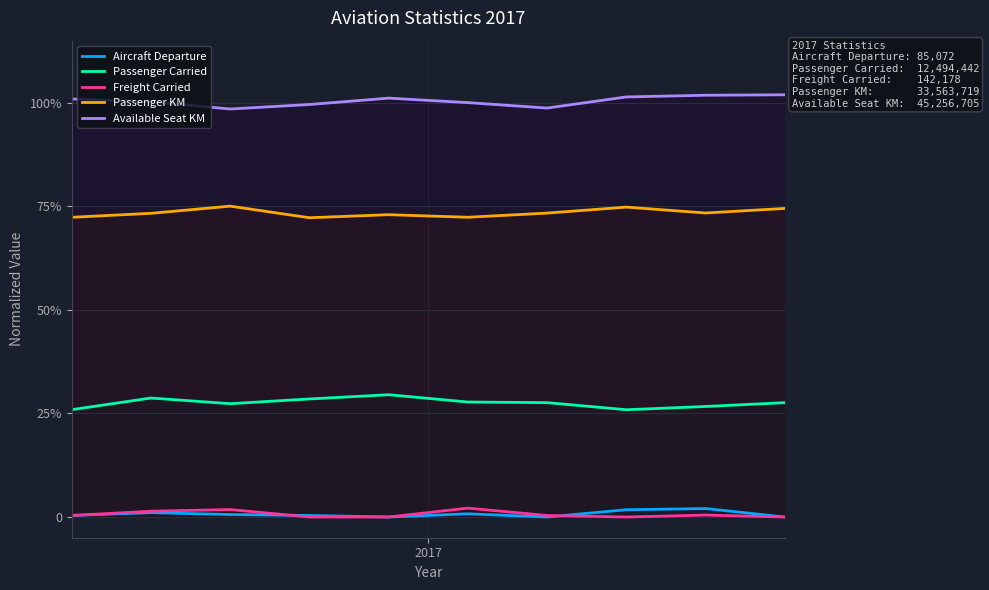

Reading left to right, what are all the values shown in this chart?

Aircraft Departure: 2017=0.0	1=0.0	2=0.0	3=0.0	4=0.0	5=0.0	6=0.0	7=0.0	8=0.0	9=0.0
Passenger Carried: 2017=0.3	1=0.3	2=0.3	3=0.3	4=0.3	5=0.3	6=0.3	7=0.3	8=0.3	9=0.3
Freight Carried: 2017=0.0	1=0.0	2=0.0	3=0.0	4=0.0	5=0.0	6=0.0	7=0.0	8=0.0	9=0.0
Passenger KM: 2017=0.7	1=0.7	2=0.8	3=0.7	4=0.7	5=0.7	6=0.7	7=0.7	8=0.7	9=0.7
Available Seat KM: 2017=1.0	1=1.0	2=1.0	3=1.0	4=1.0	5=1.0	6=1.0	7=1.0	8=1.0	9=1.0